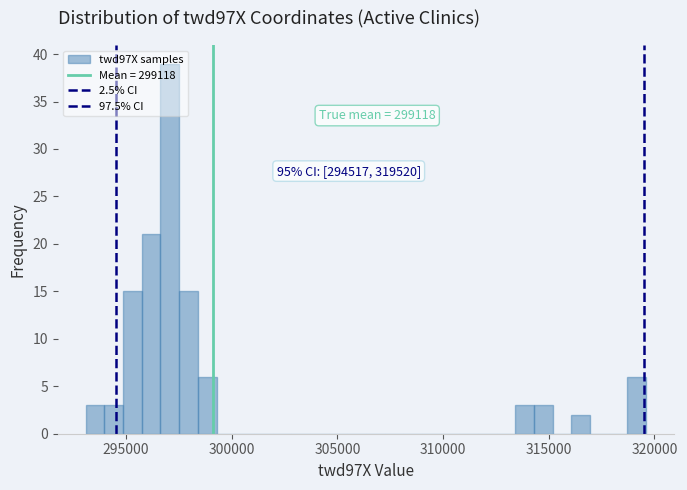

Read against the x-axis, roughly where is the centre of the tallest bar?

297000